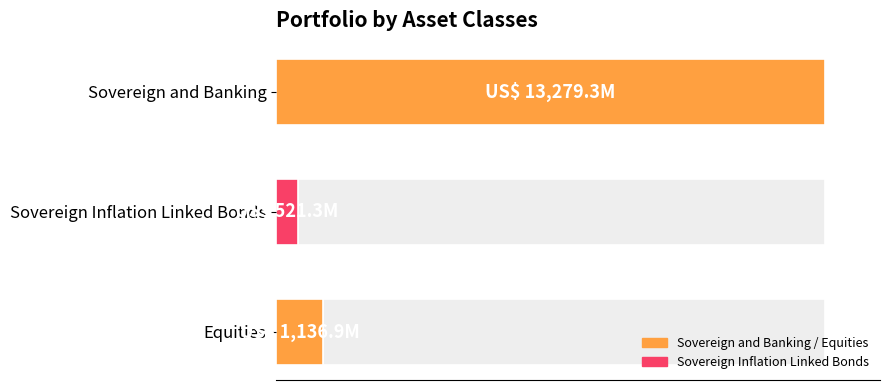

Are the bars grouped side by side (vs. stacked)?

No